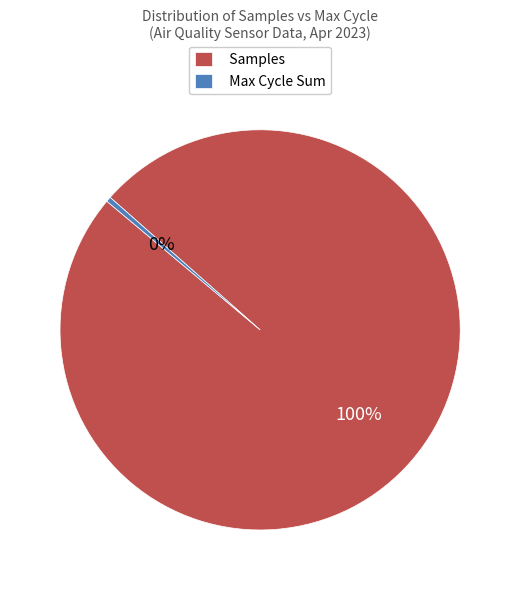

Which has a higher value, Samples or Max Cycle Sum?

Samples